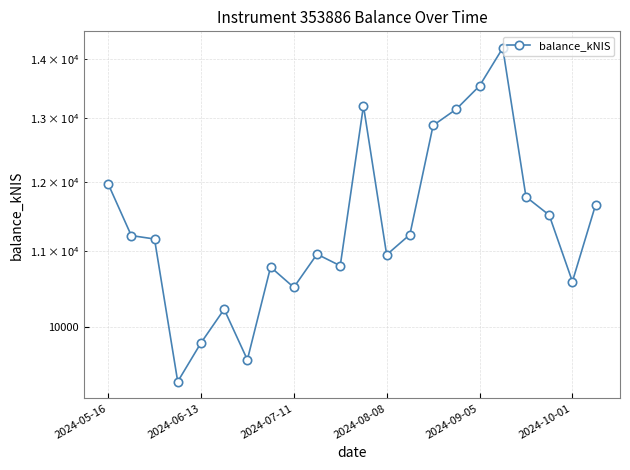

The chart shows a value of 2793.6 at 13. True or false?

False